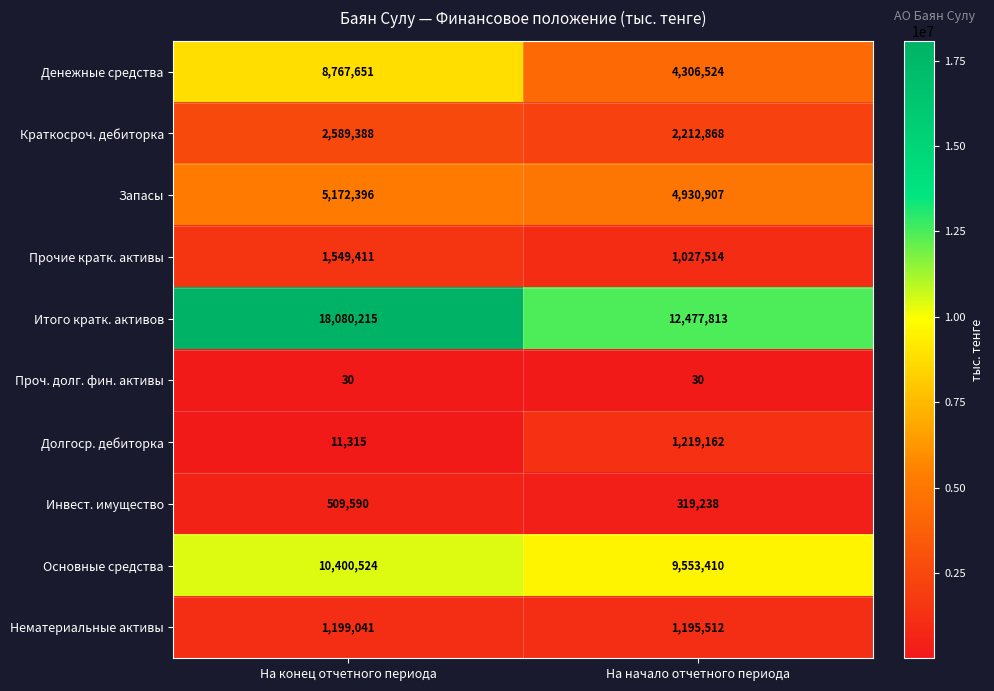

Which series has the widest spread of values?

Итого кратк. активов